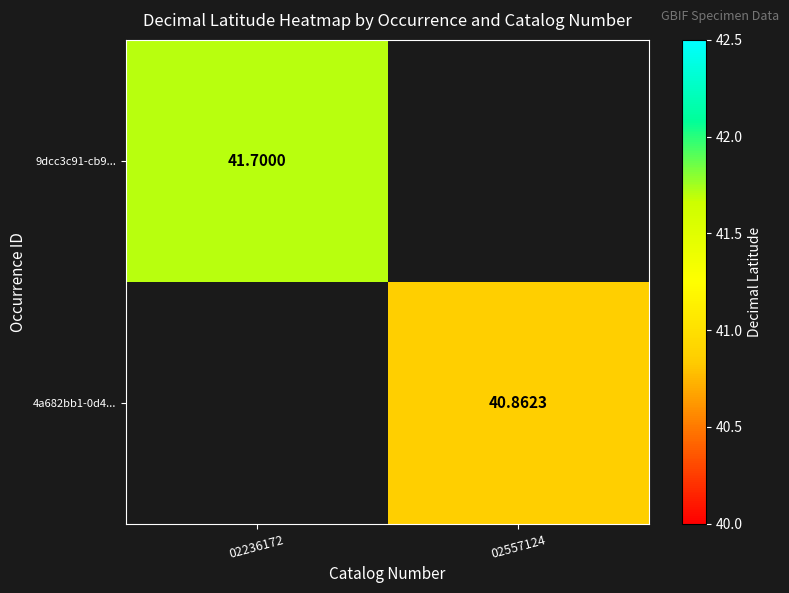

What value does the 9dcc3c91-cb9... series have at 02236172?

41.7